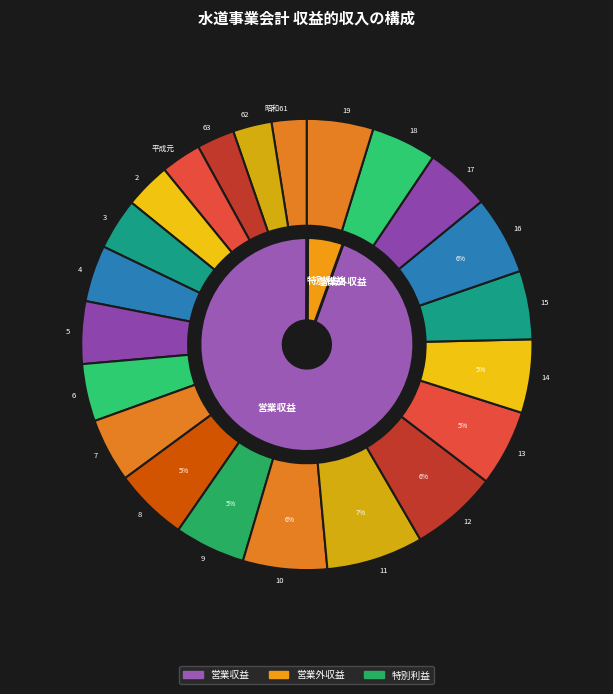

Which category has the smallest portion of the pie?

平成元